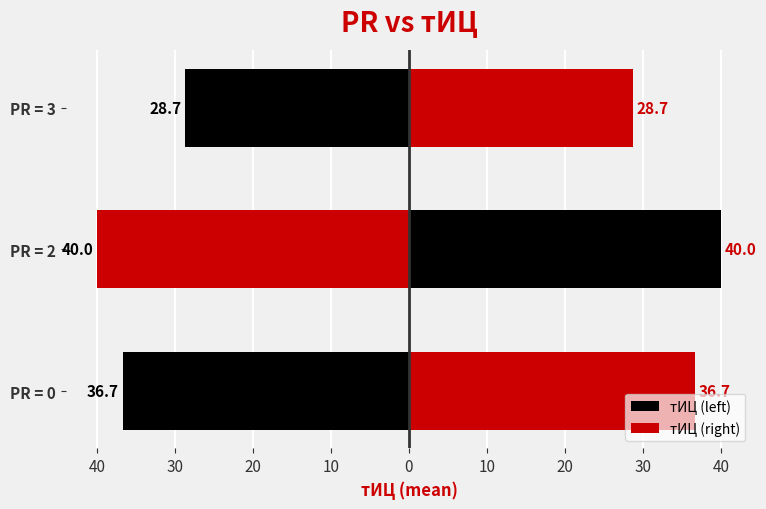

How many bars are there in total?

6